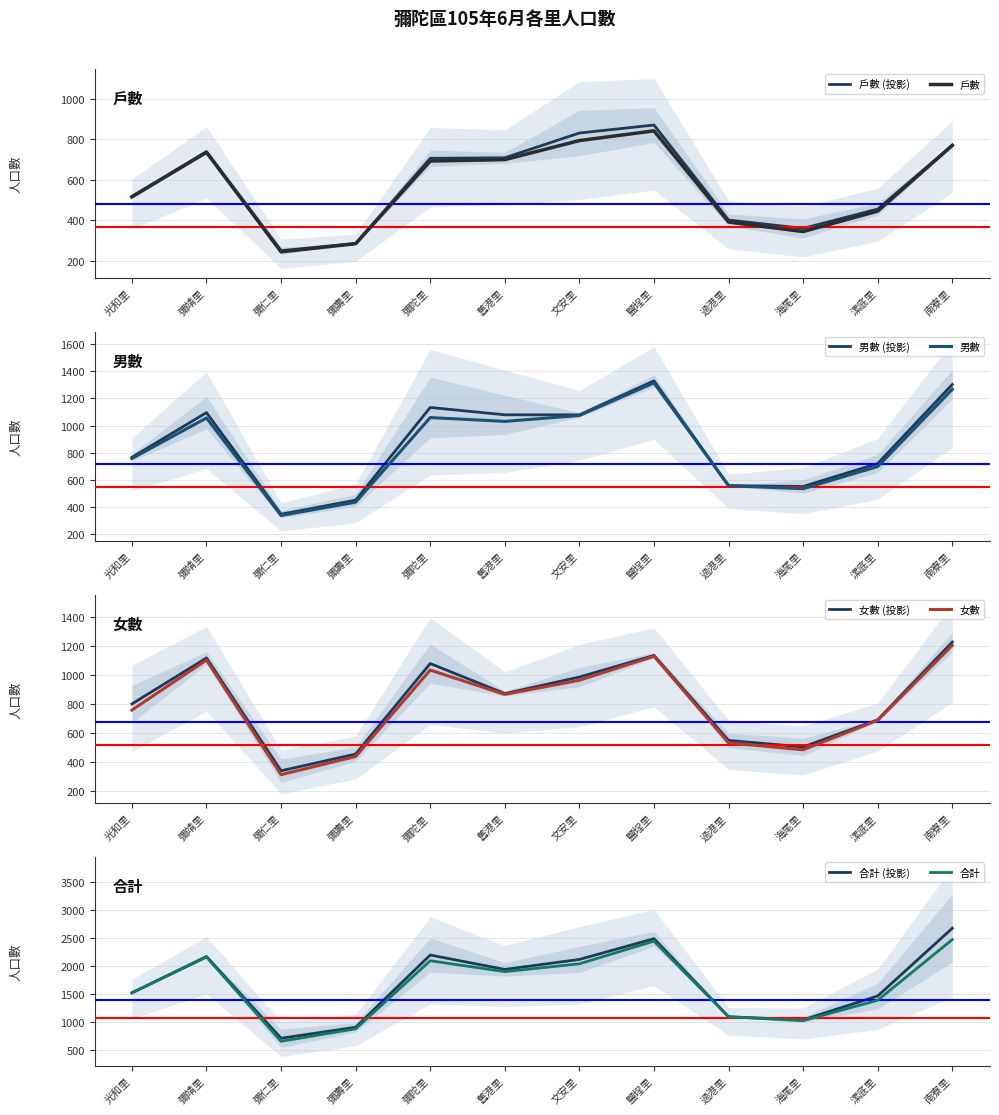

What is the approximate value of 戶數 at 彌仁里, to the nearest 10?

240